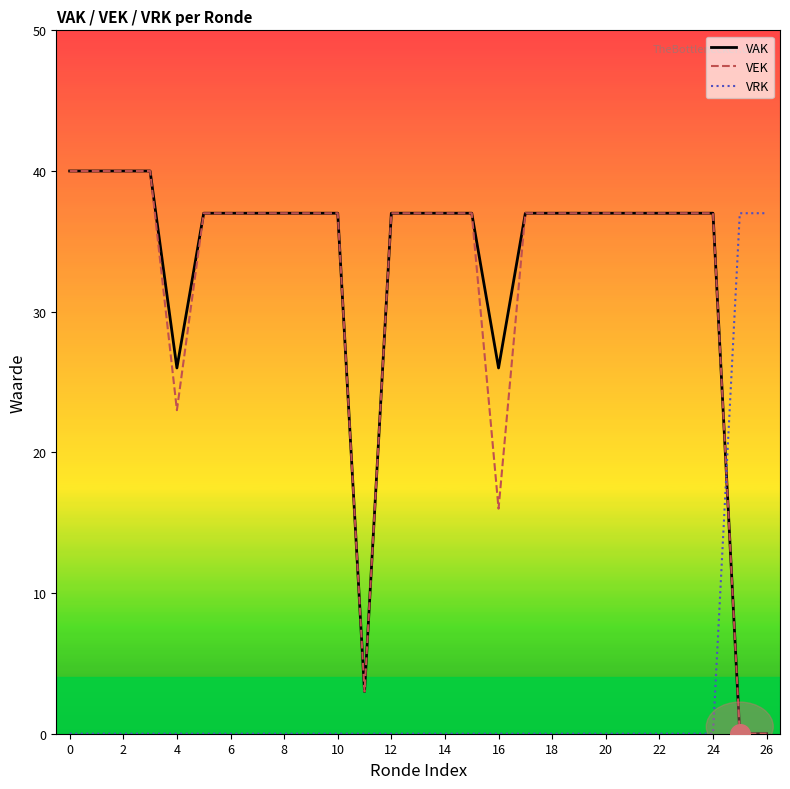

True or false: VRK and VAK intersect in this chart.

True